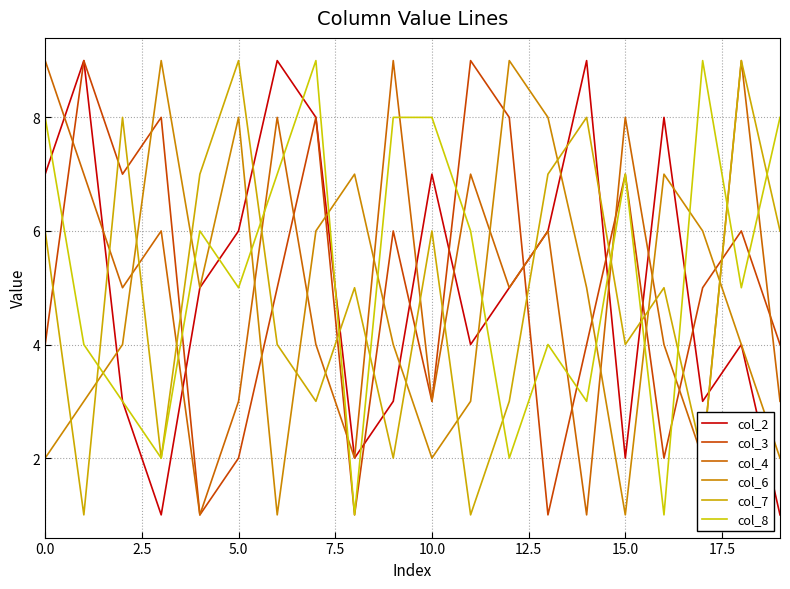

Which series has the widest spread of values?

col_2